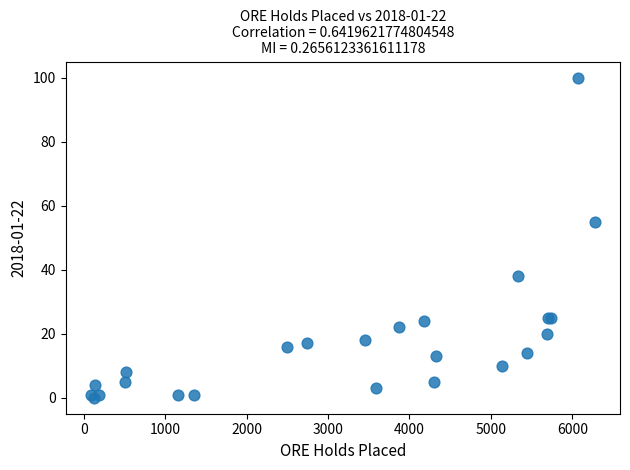

What Y value in the scatter plot is closest to 50?

55